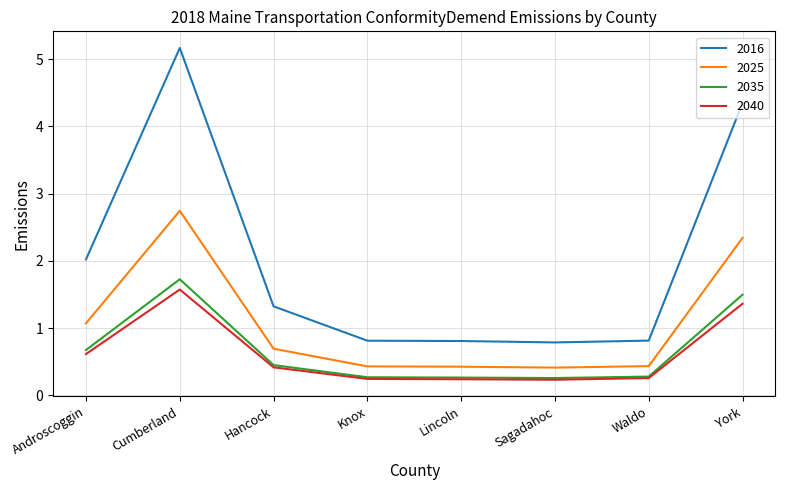

What is the smallest value displayed?

0.2